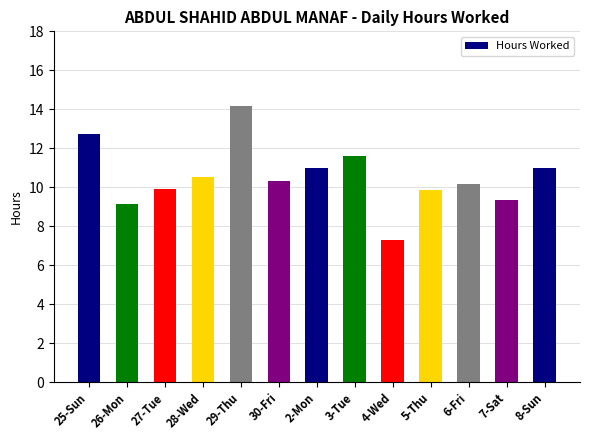

How many data points are less than 10?

5